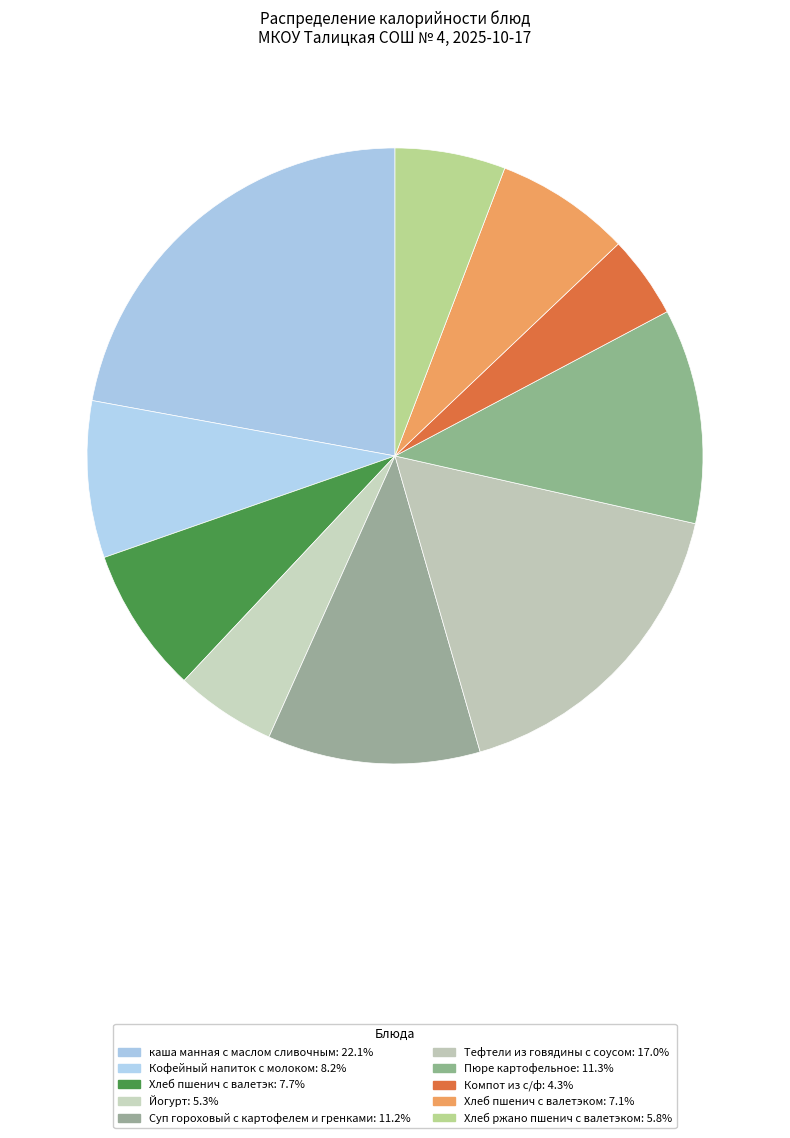

Does any single category account for the majority?

No